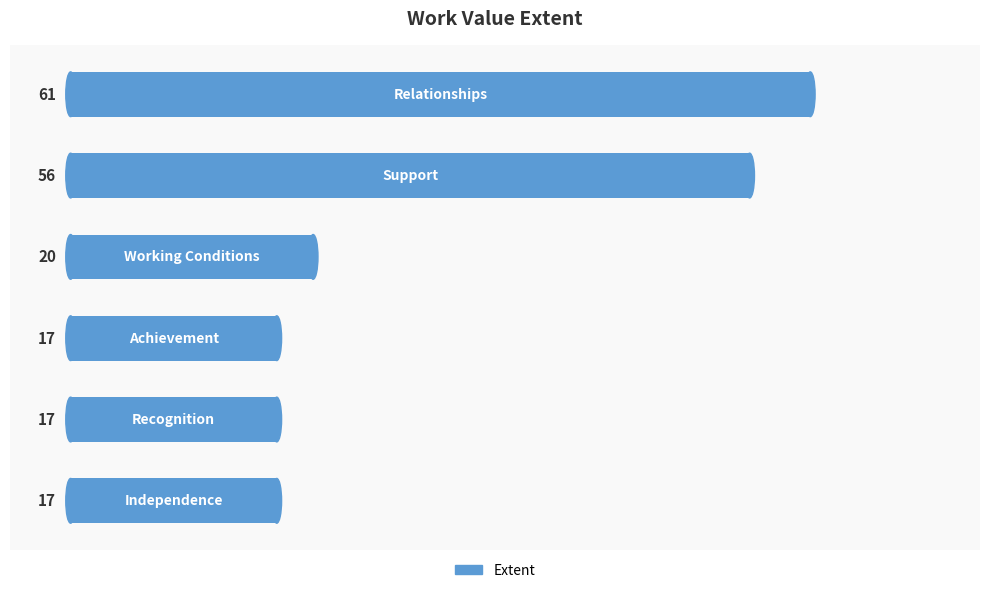

Does the chart contain any negative values?

No